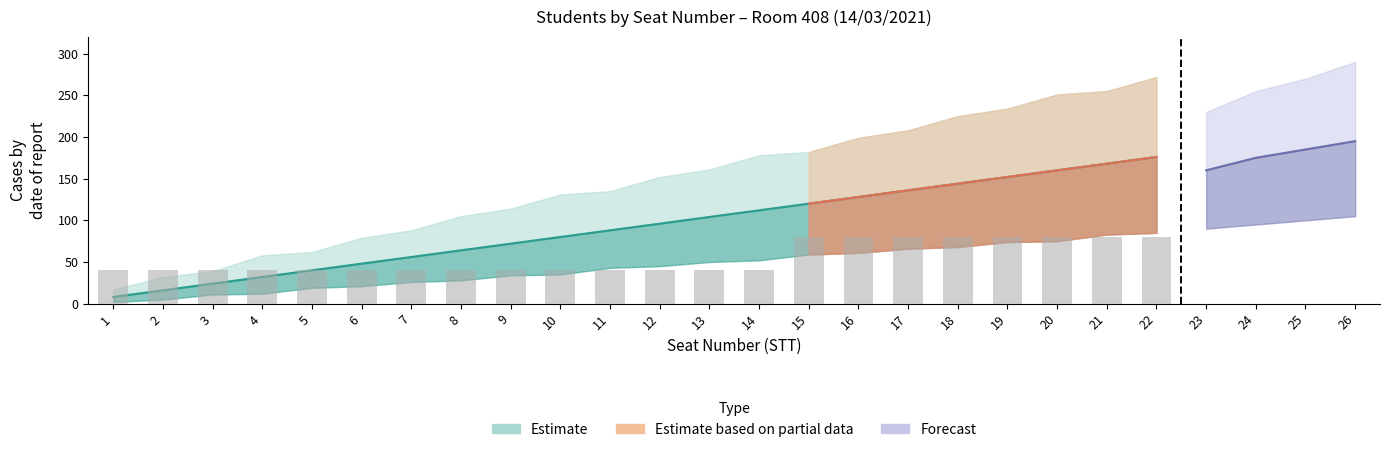

What is the sum of the values at 19 and 11?

120